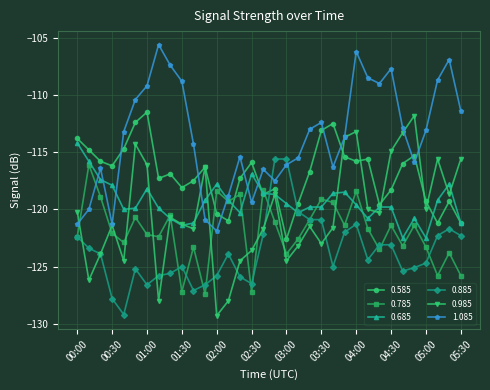

True or false: 0.585 and 0.785 cross at least once.

True